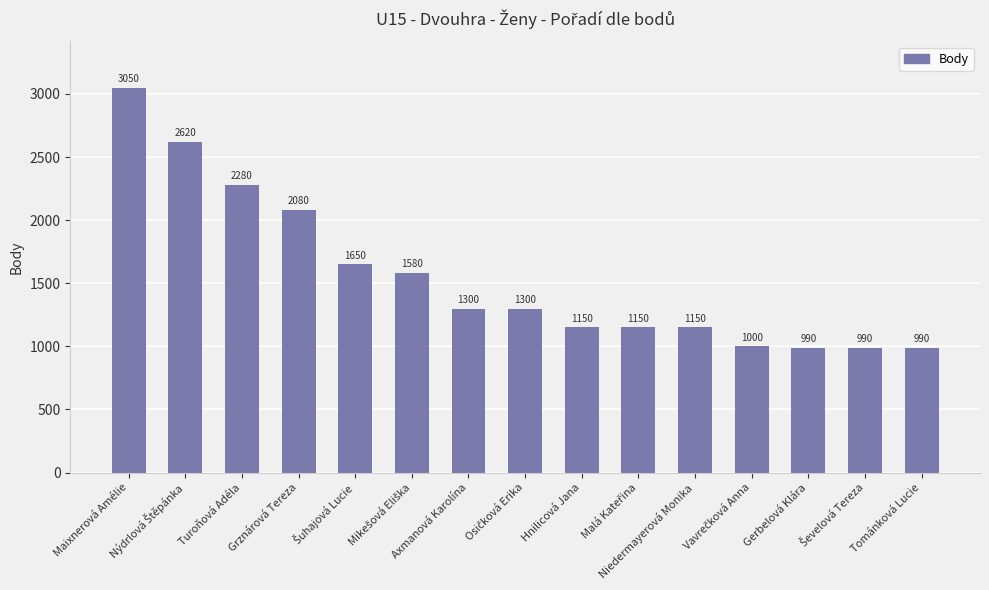

What is the label of the 11th bar from the left?

Niedermayerová Monika